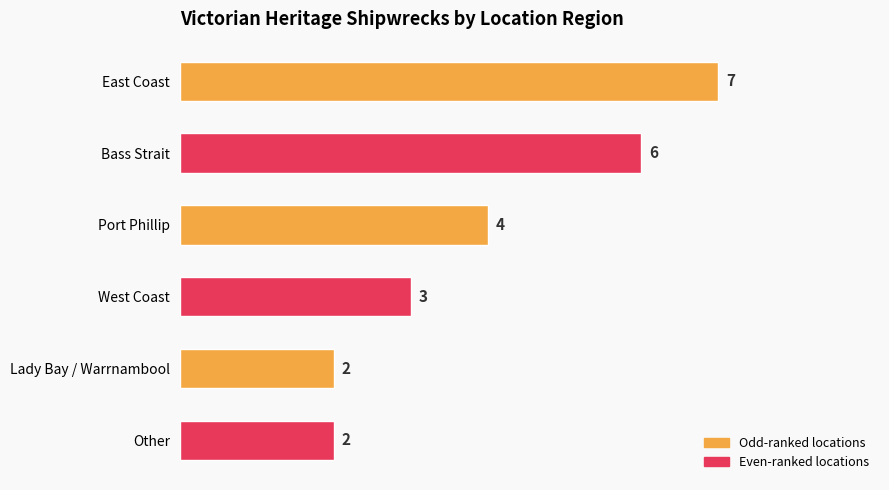

What is the ratio of the value at Other to the value at East Coast?

0.3